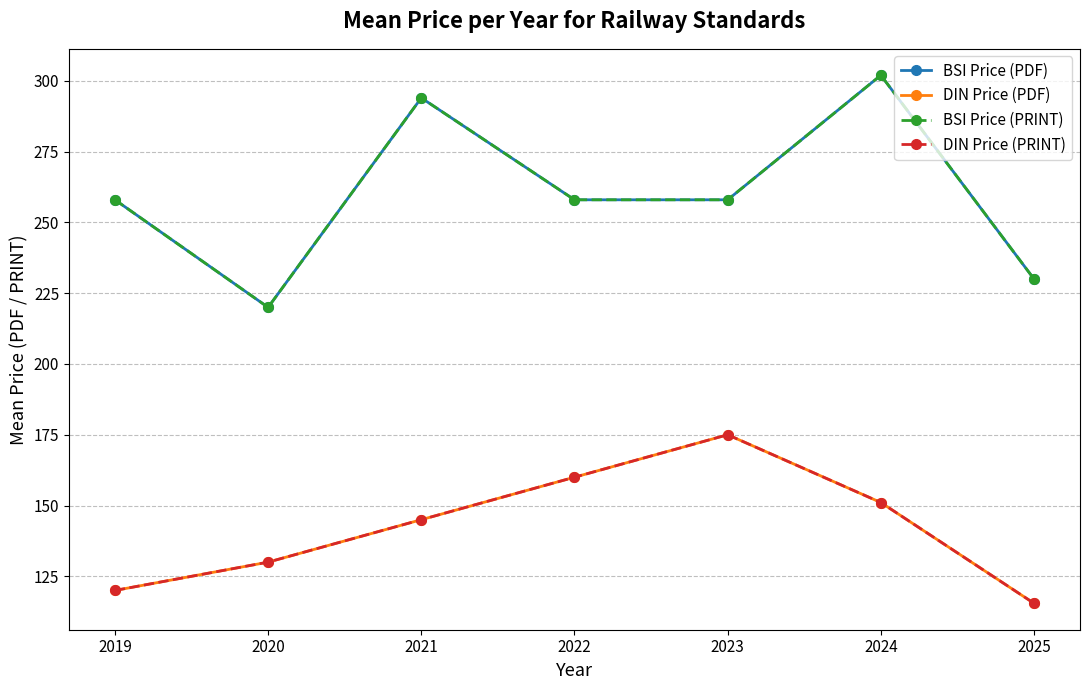

Which label corresponds to the smallest value in the chart?

2025